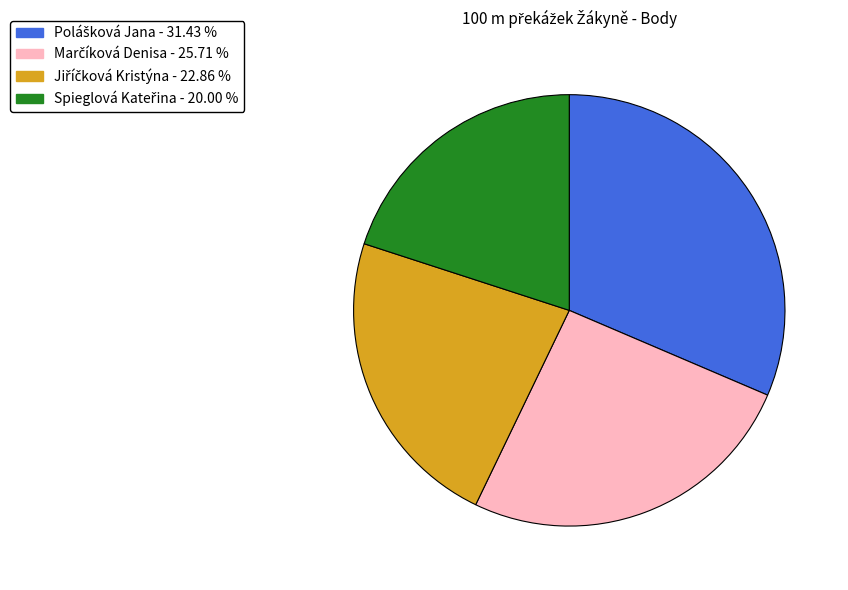

Does any single category account for the majority?

No